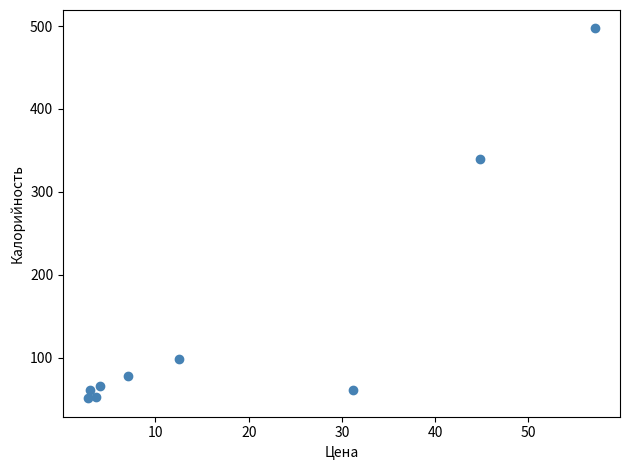

What is the range of X values (max minus min)?

54.3